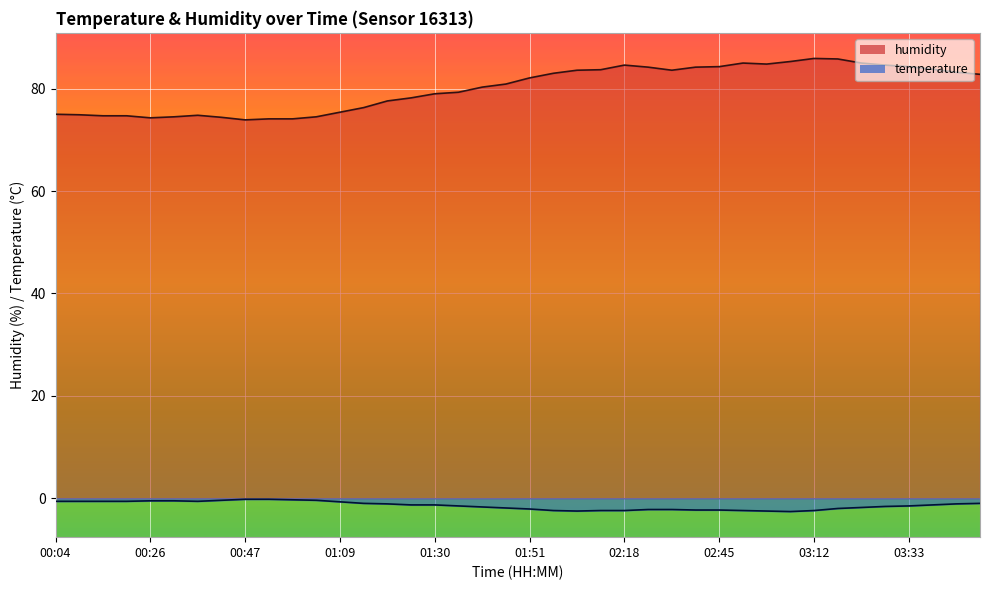

Which series has the largest total across all categories?

humidity